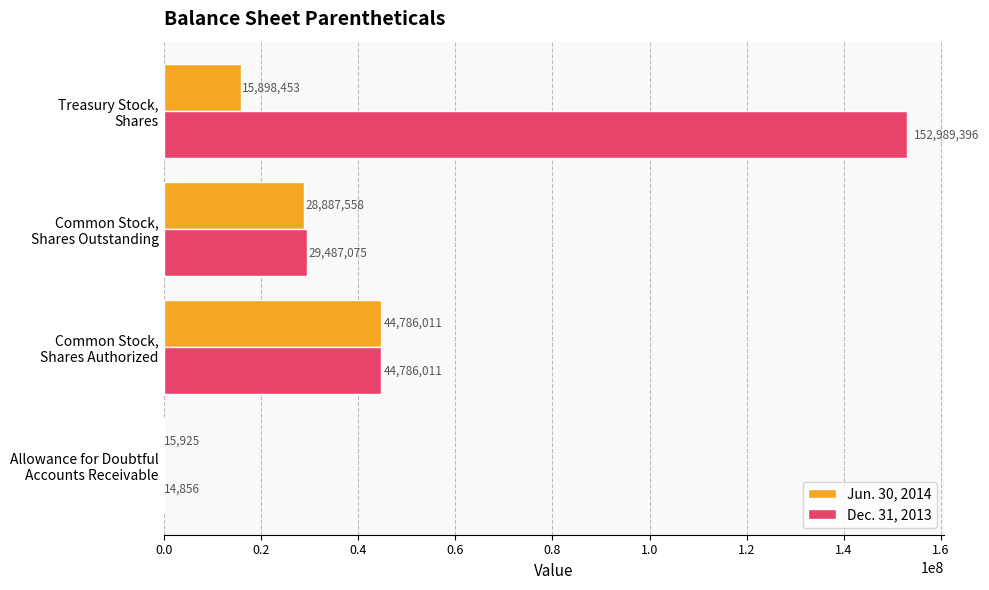

What is the maximum value for Jun. 30, 2014?

44786011